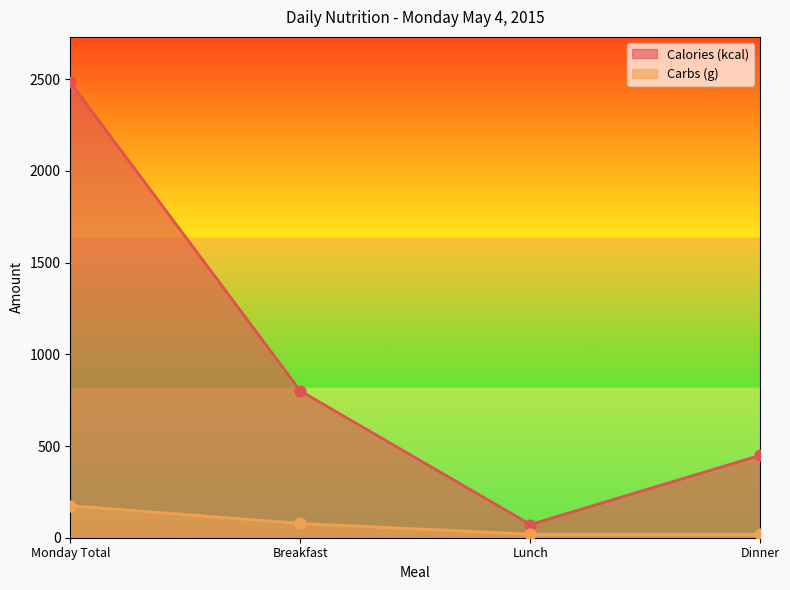

Is the value of Carbs (g) at Breakfast greater than the value of Calories (kcal) at Monday Total?

No